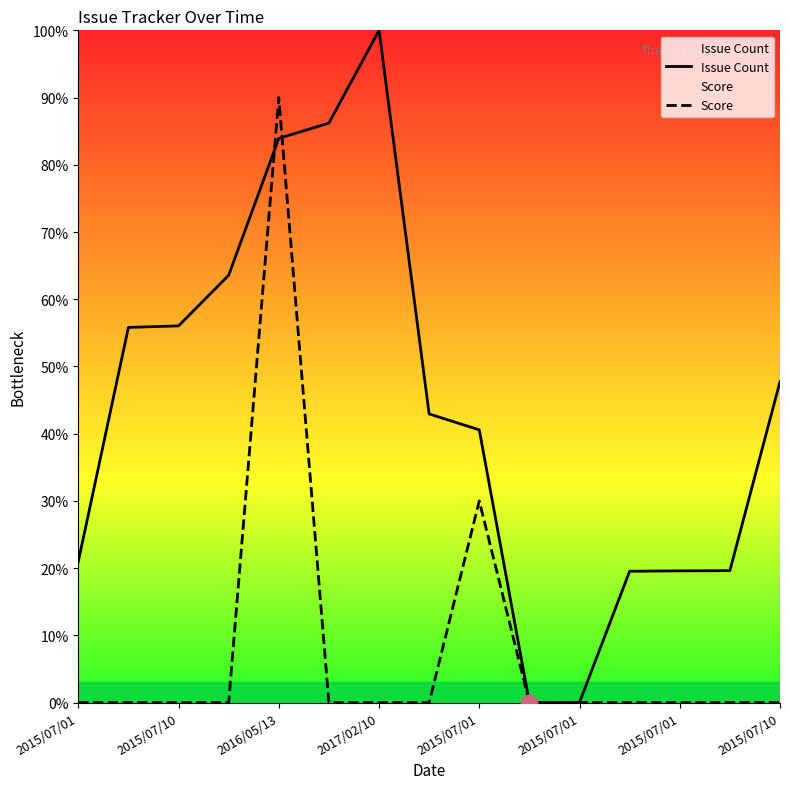

True or false: Score has more than 2 points higher than both neighbors.

False